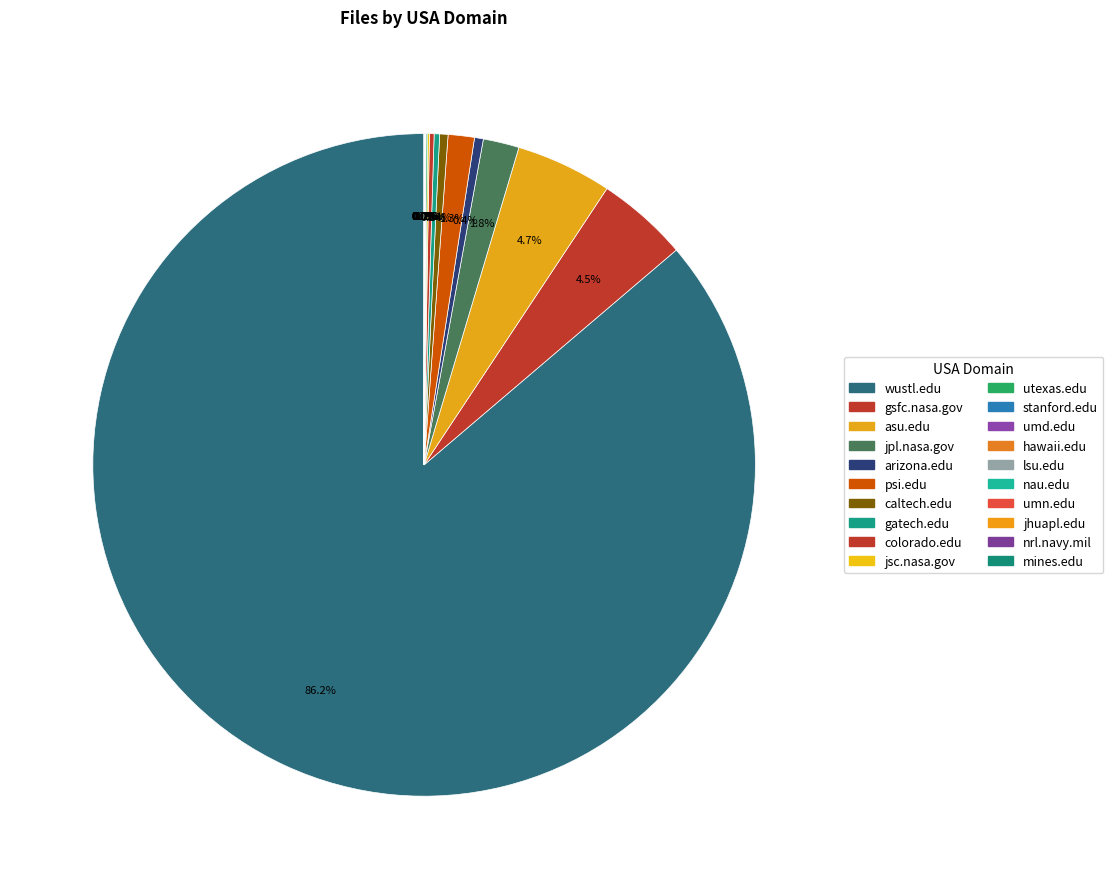

Which slice represents more than half of the pie?

wustl.edu